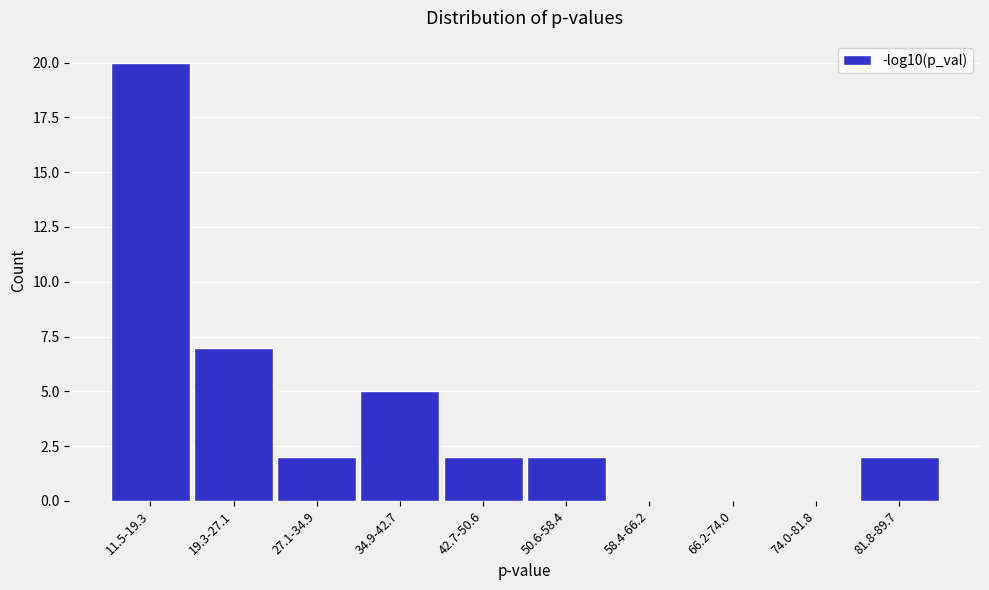

Reading right to left, extract all data points from this chart.

81.8-89.7=2	74.0-81.8=0	66.2-74.0=0	58.4-66.2=0	50.6-58.4=2	42.7-50.6=2	34.9-42.7=5	27.1-34.9=2	19.3-27.1=7	11.5-19.3=20